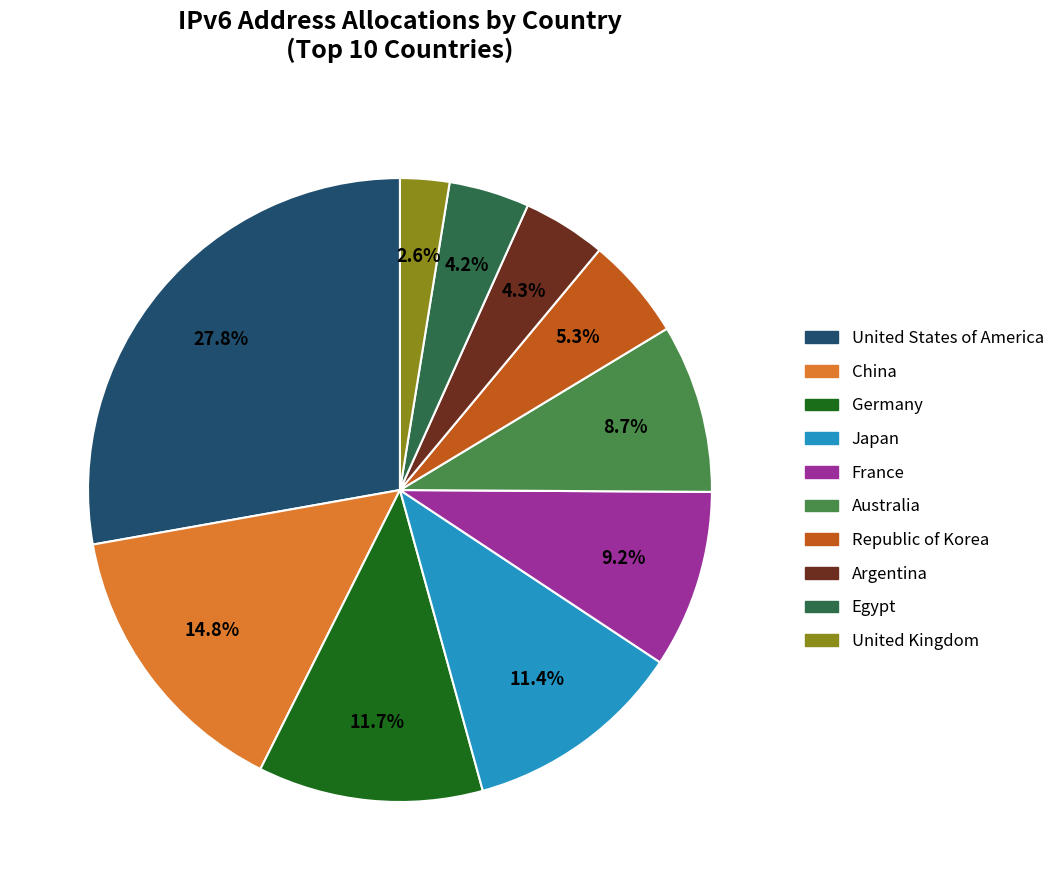

True or false: United Kingdom accounts for 10% of the total.

False